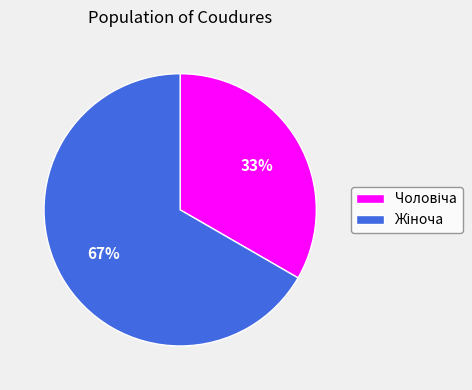

To the nearest percent, what is the average slice percentage?

50%